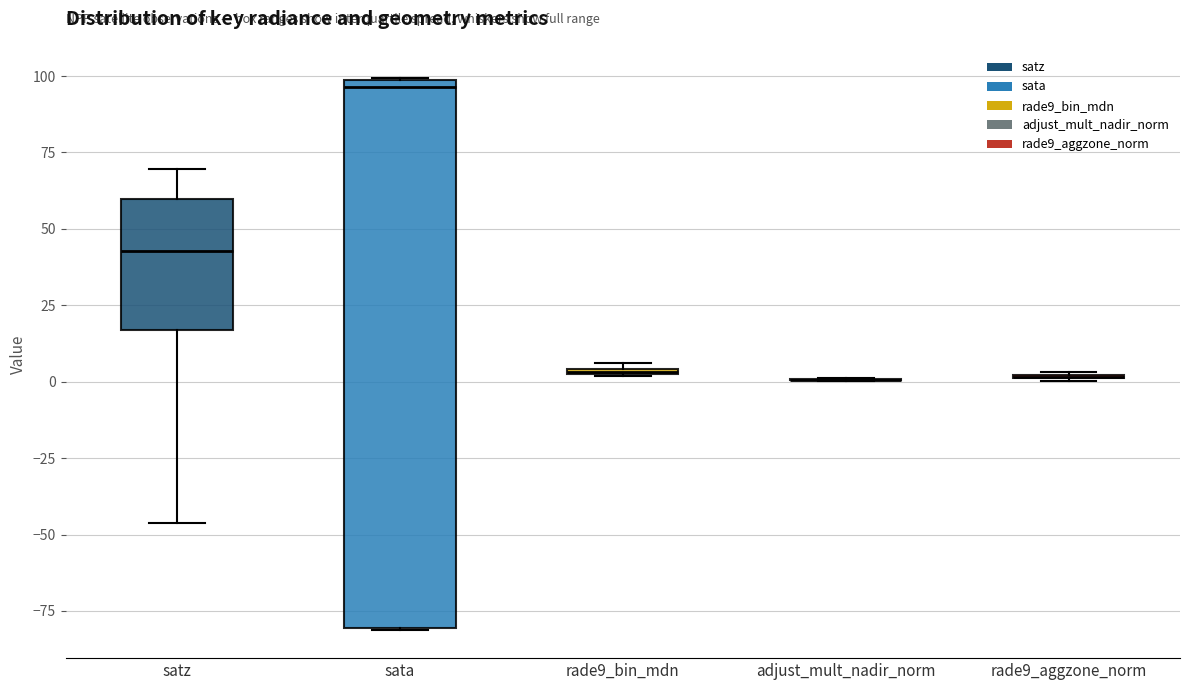

Comparing the boxes themselves (not the whiskers), which one is the tallest?

sata